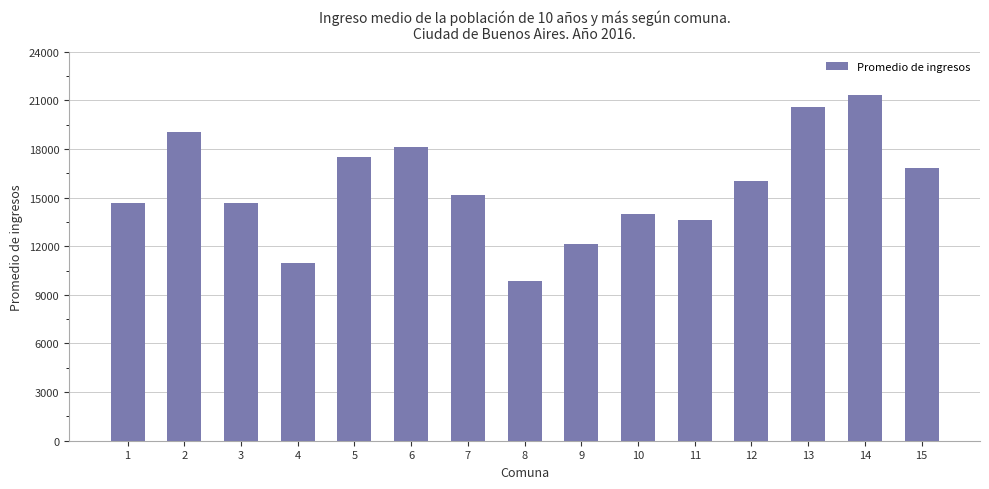

What is the change in value from 2 to 4?

-8083